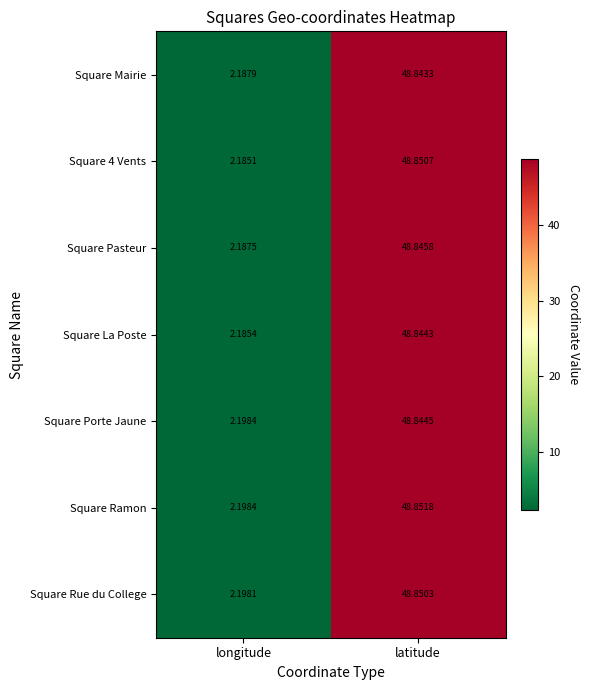

Which label corresponds to the largest value in the chart?

latitude